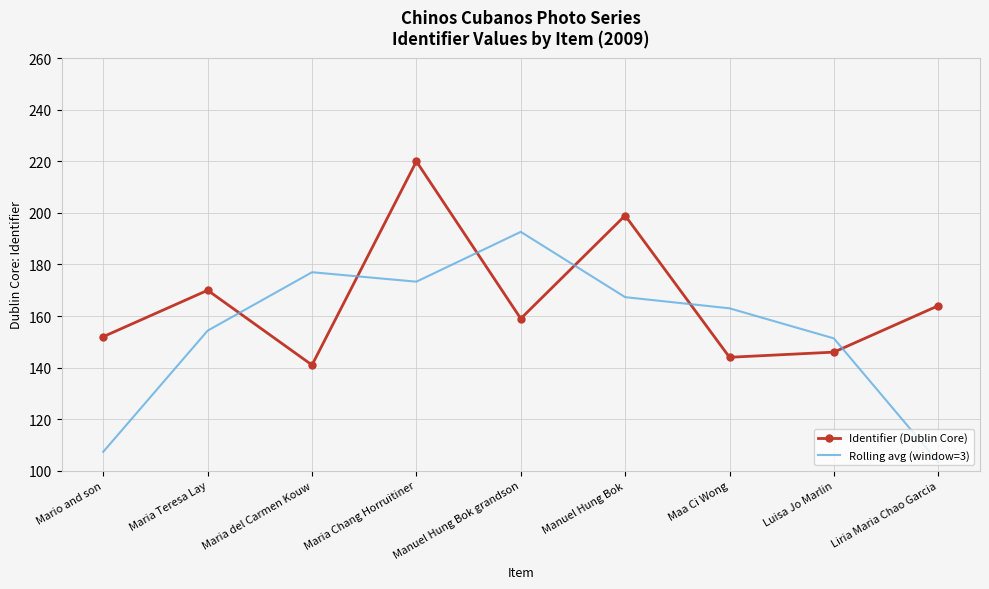

Where is Identifier (Dublin Core) nearest to the value 180?

Maria Teresa Lay